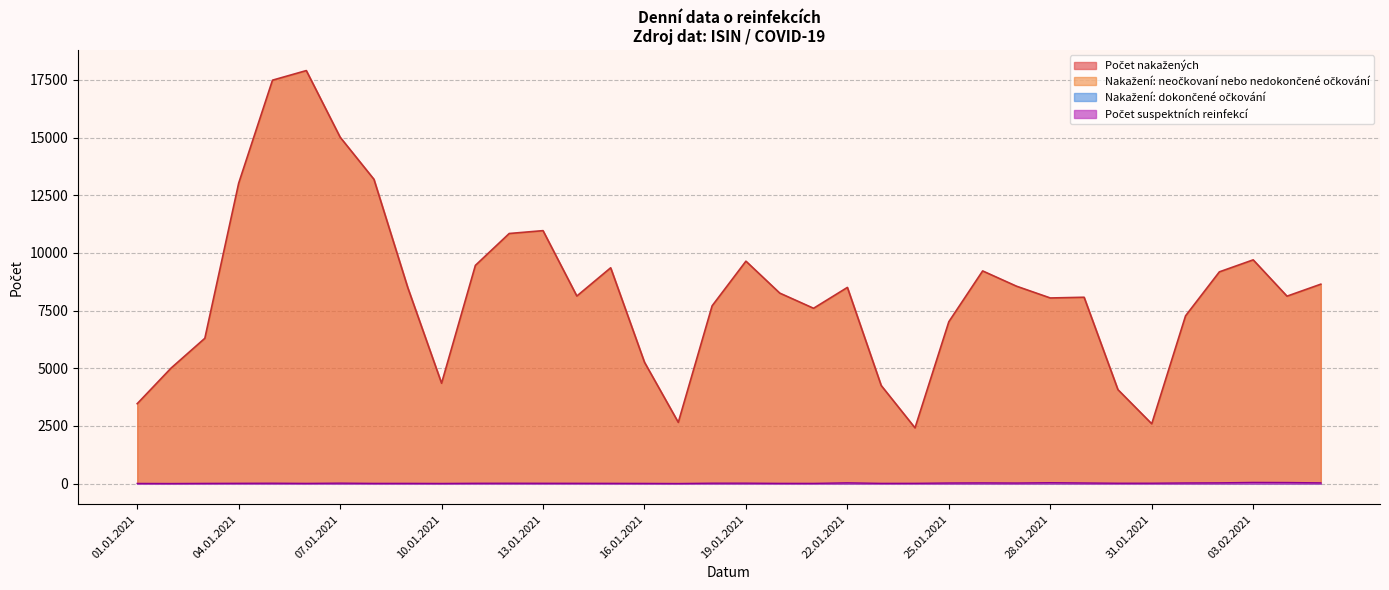

True or false: Dokončené očkování has more than 0 points higher than both neighbors.

False